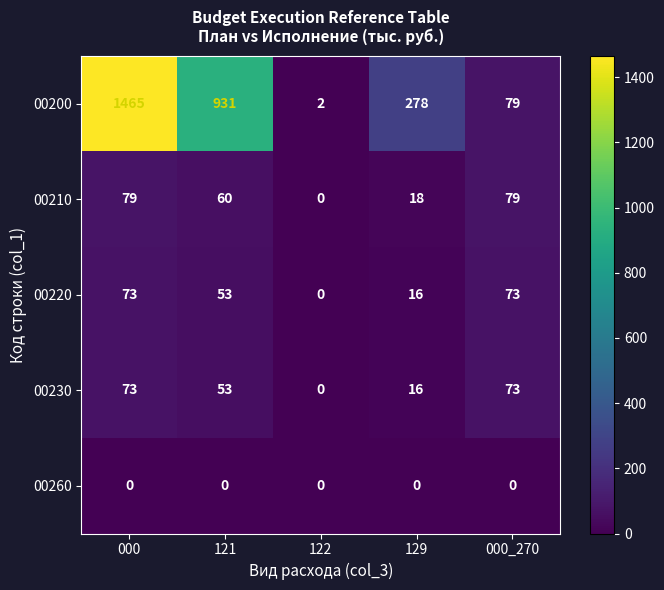

At which category is the sum across all series the highest?

000